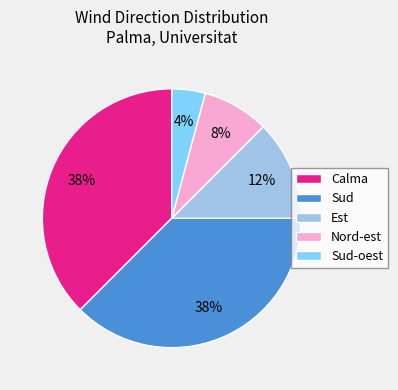

Which slice is the smallest?

Sud-oest